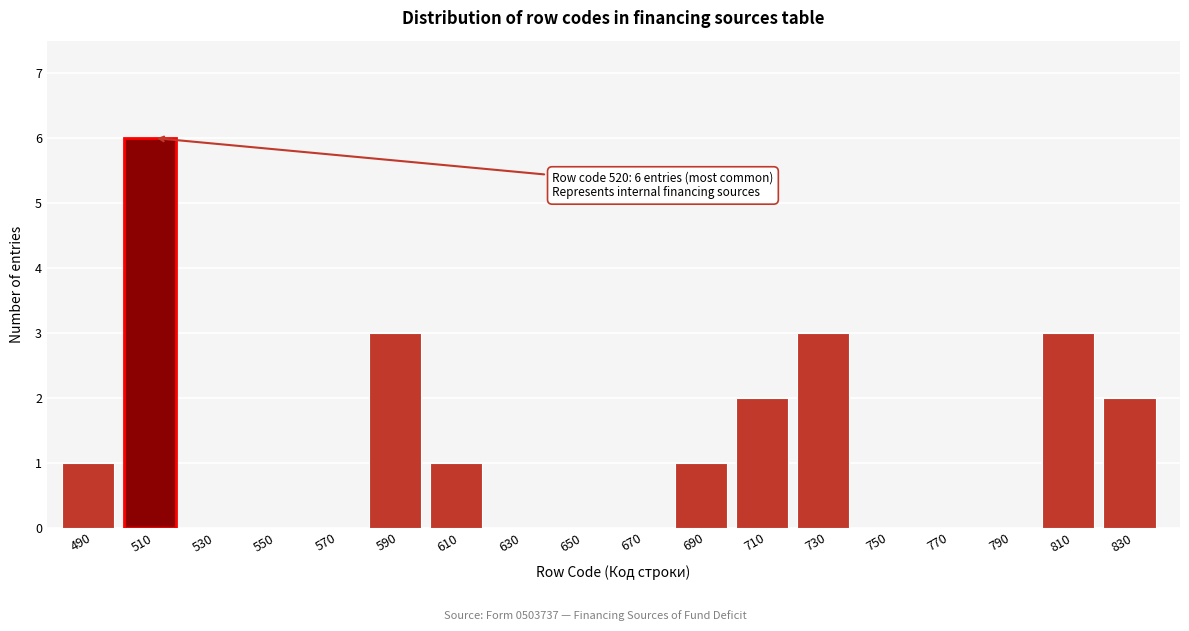

Reading left to right, list all the values displayed in this chart.

490=1	510=6	530=0	550=0	570=0	590=3	610=1	630=0	650=0	670=0	690=1	710=2	730=3	750=0	770=0	790=0	810=3	830=2